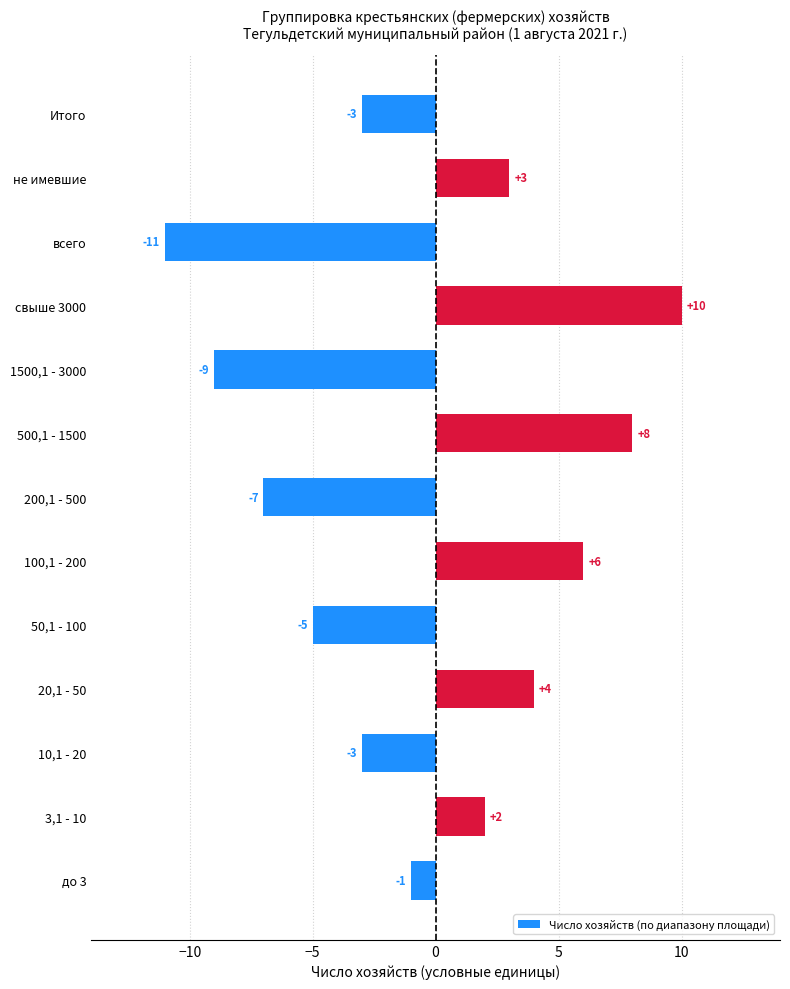

Which category has the lowest value across all series?

всего